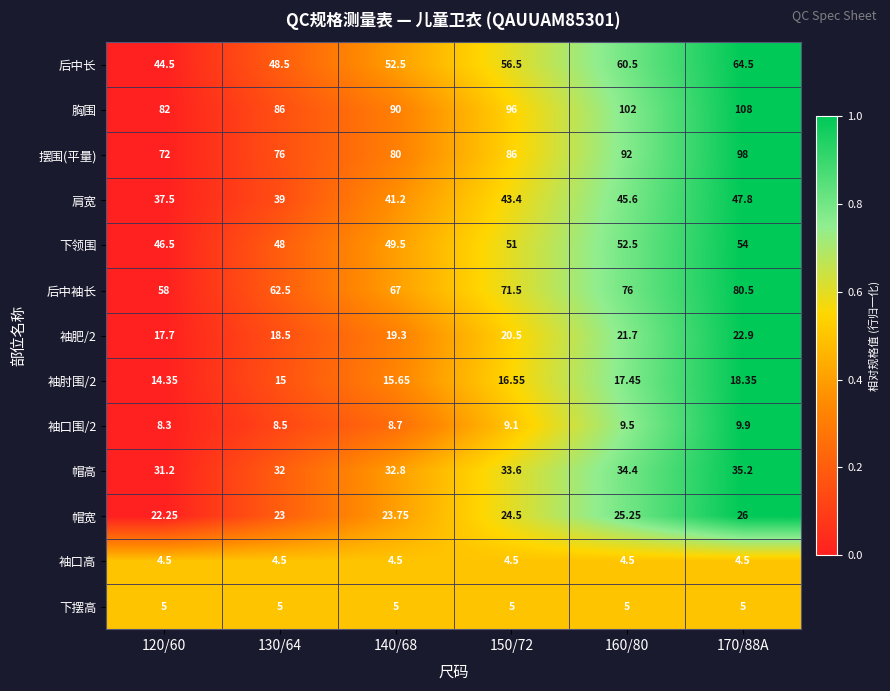

Which series has the largest total across all categories?

胸围